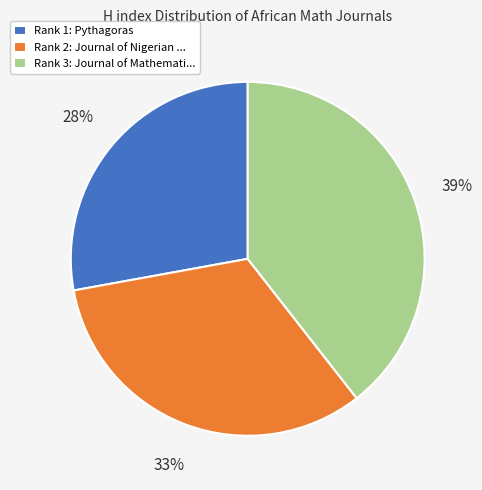

What is the ratio of the value at Rank 3: Journal of Mathemati... to the value at Rank 2: Journal of Nigerian ...?

1.2